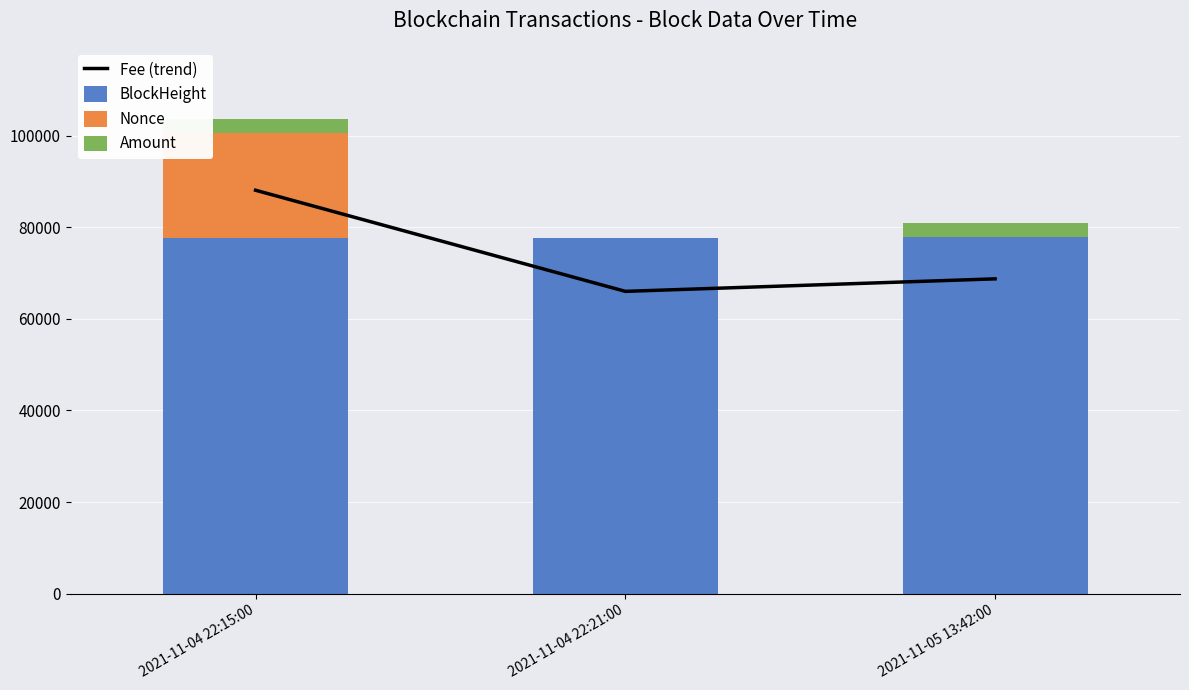

List the series in order of their peak value, lowest first.

Amount, Nonce, BlockHeight, Fee (trend)